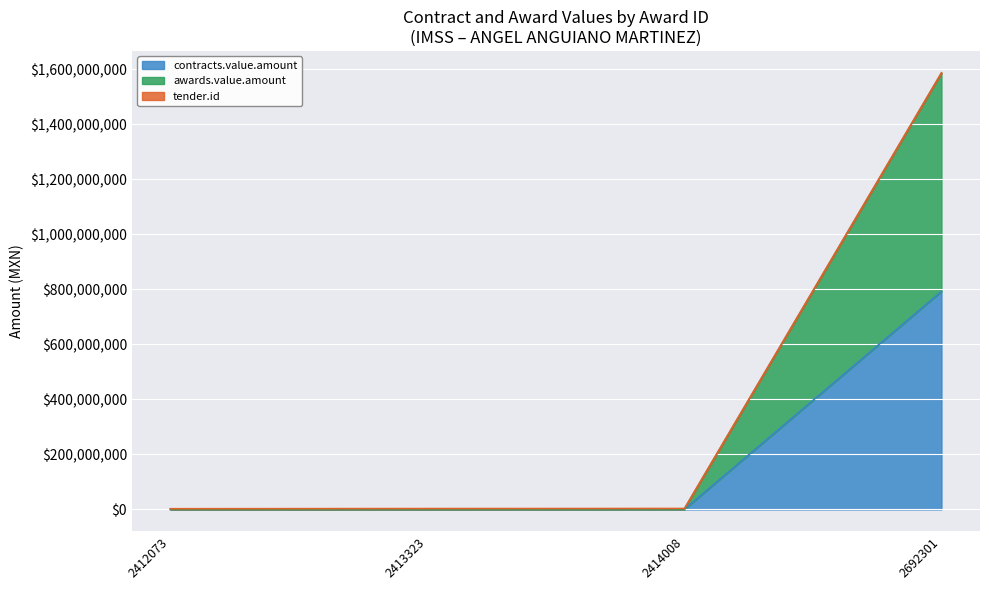

True or false: awards.value.amount and contracts.value.amount cross at least once.

False